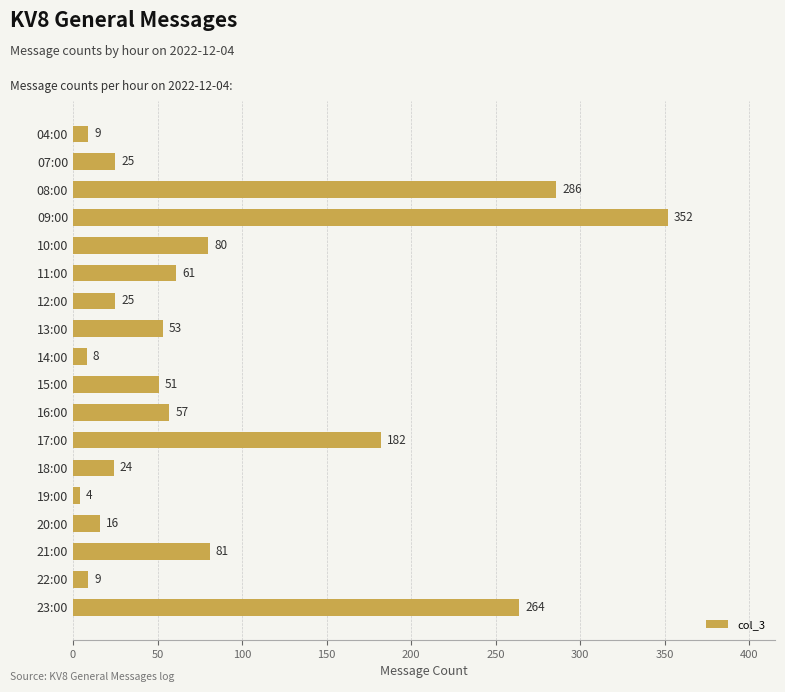

How many values are below 53?

9